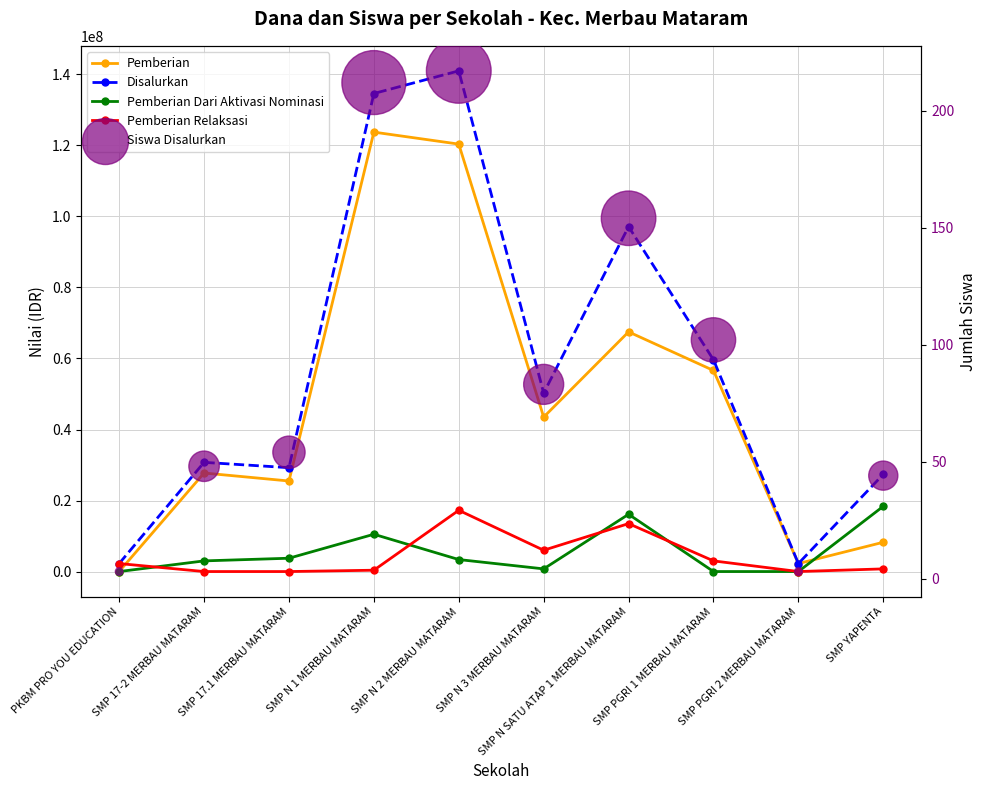

At how many categories does at least one series exceed 96412891?

3